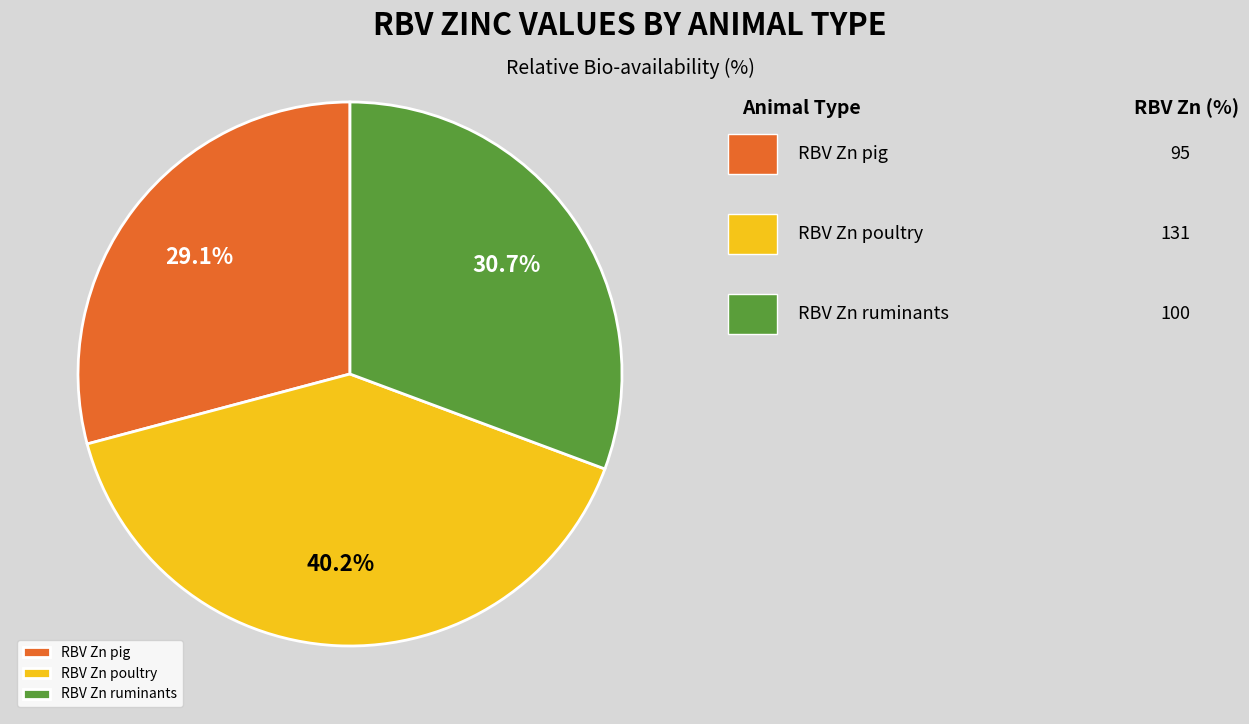

Which has a higher value, RBV Zn ruminants or RBV Zn pig?

RBV Zn ruminants